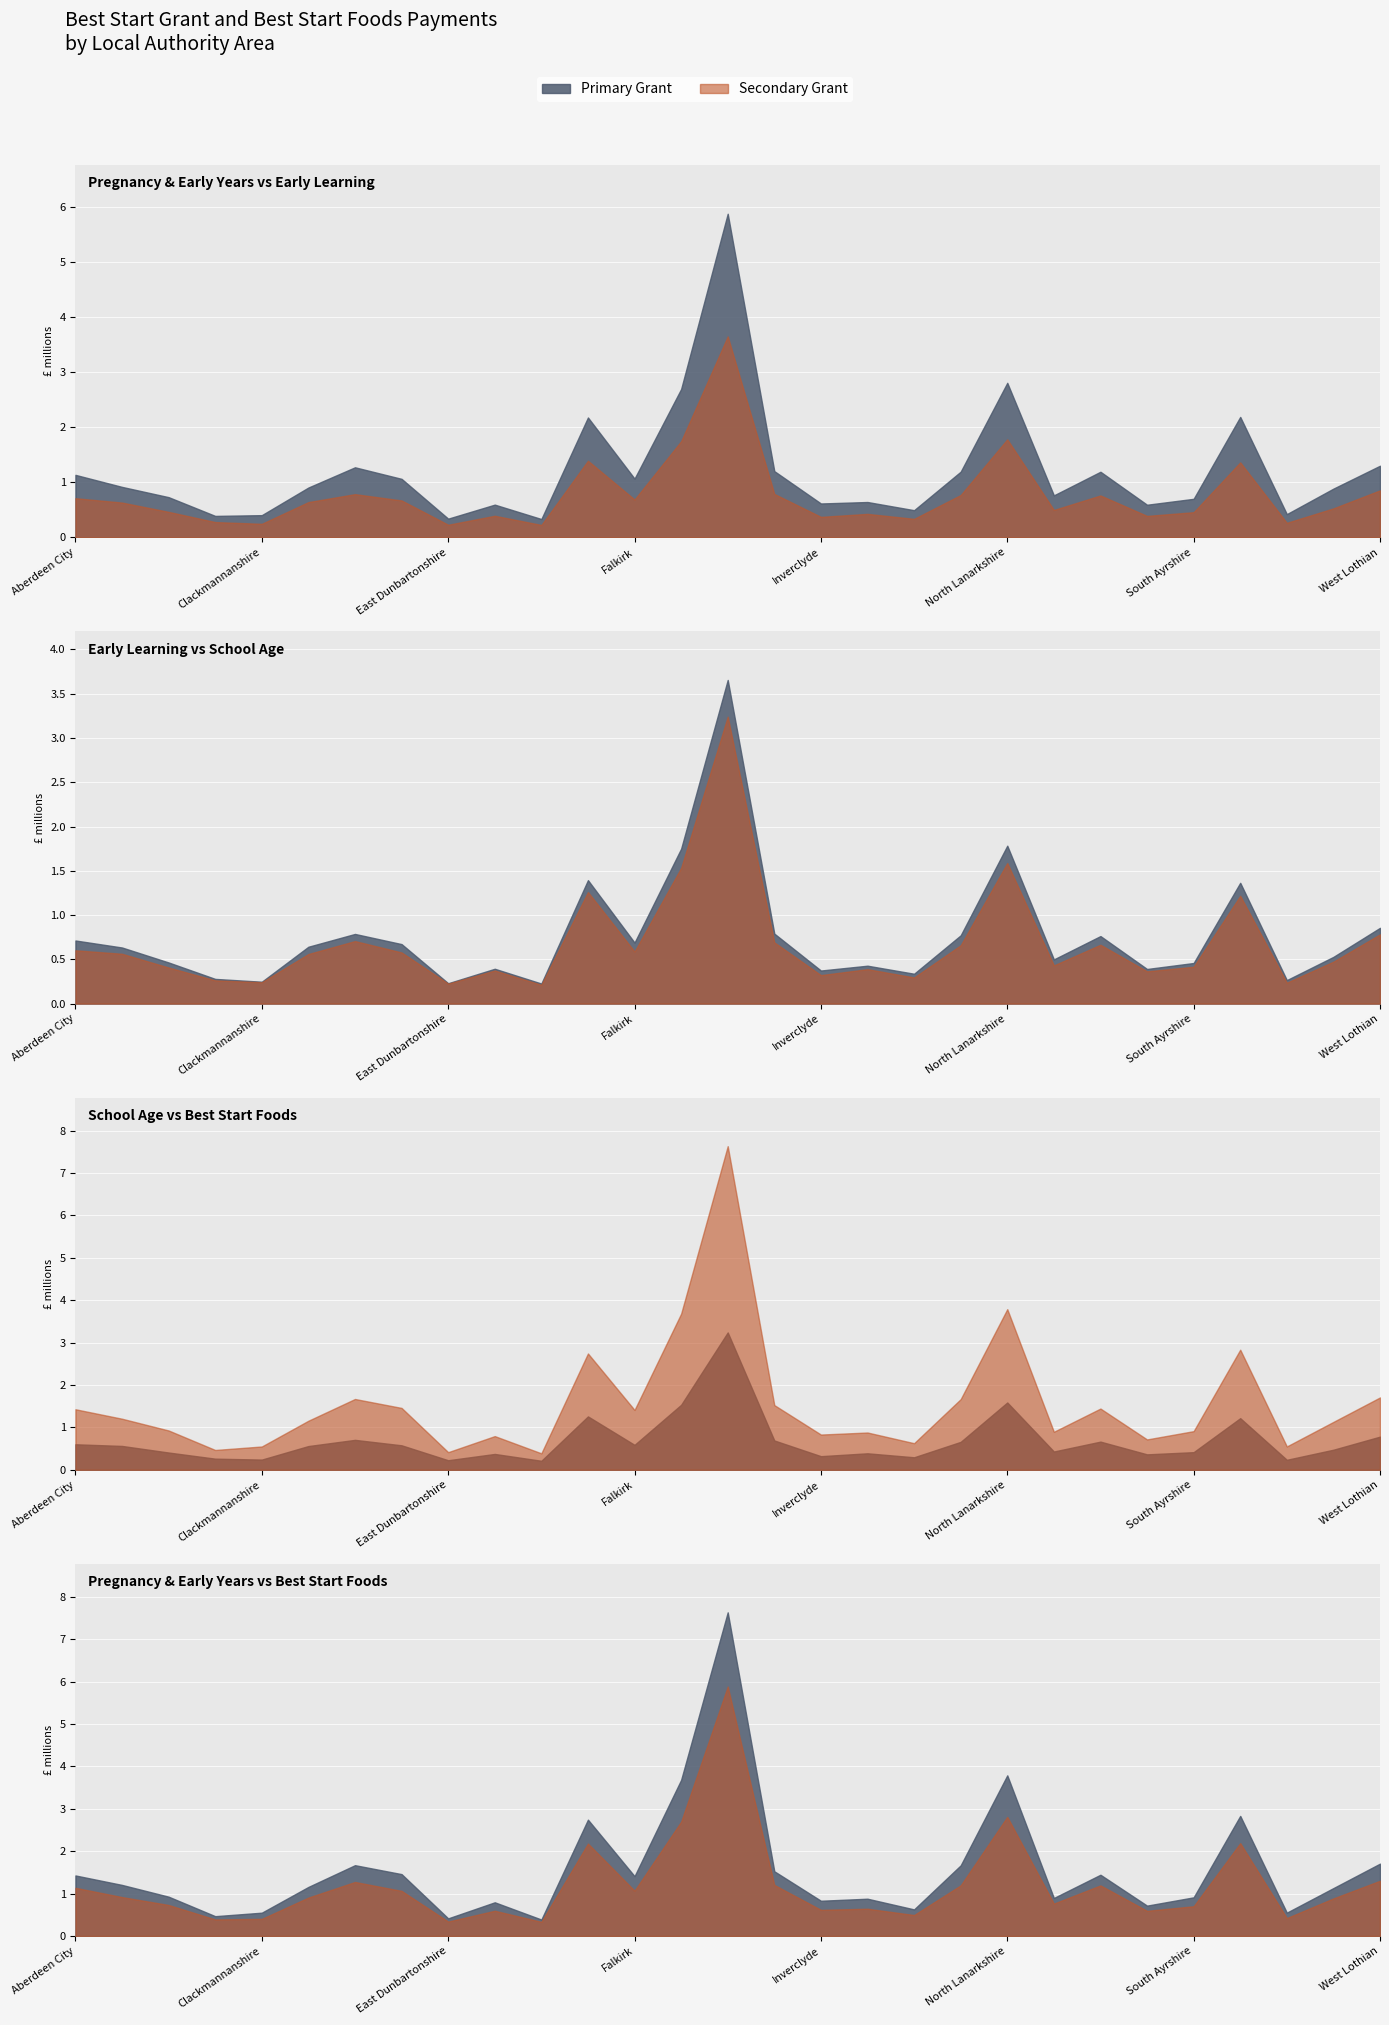

Rank the categories by Early Learning Grant value from highest to lowest.

Glasgow City, North Lanarkshire, Fife, Edinburgh, City of, South Lanarkshire, West Lothian, Highland, Dundee City, North Ayrshire, Renfrewshire, Aberdeen City, Falkirk, East Ayrshire, Dumfries & Galloway, Aberdeenshire, West Dunbartonshire, Perth & Kinross, Angus, South Ayrshire, Midlothian, East Lothian, Scottish Borders, Inverclyde, Moray, Argyll & Bute, Stirling, Clackmannanshire, East Dunbartonshire, East Renfrewshire